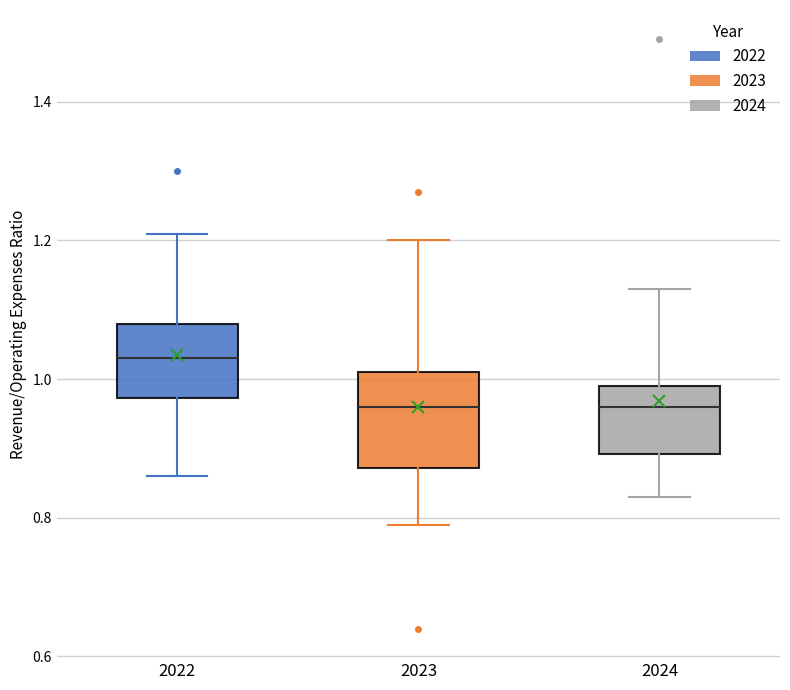

Which box is the tallest, from its lower edge to its upper edge?

2023